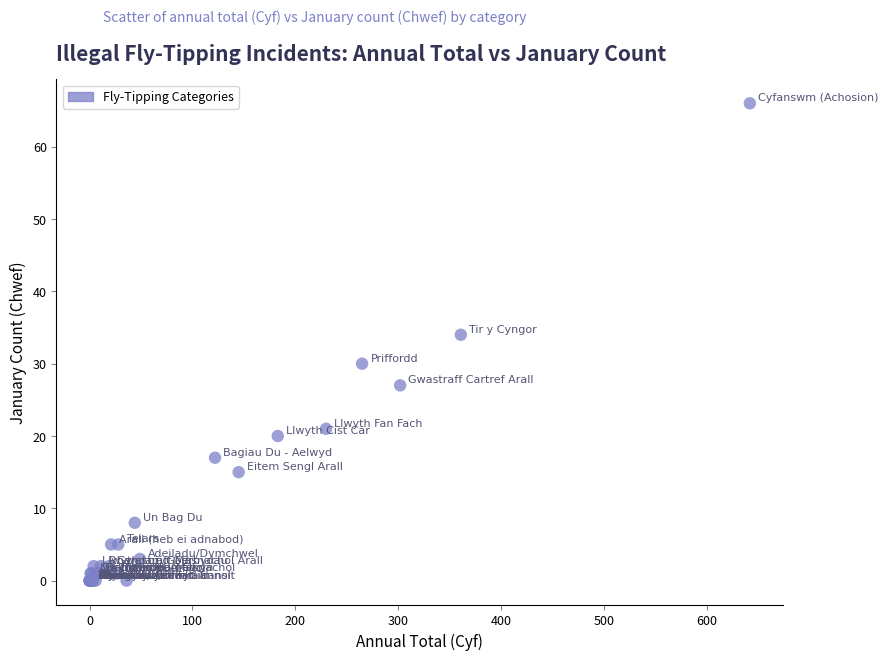

What Y value in the scatter plot is closest to 33?

34